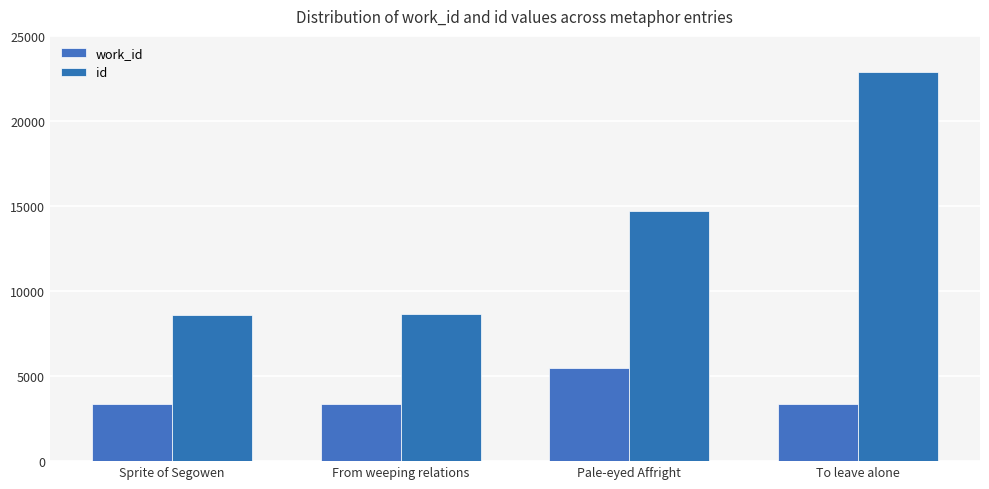

What is the label of the 4th bar from the right?

Sprite of Segowen